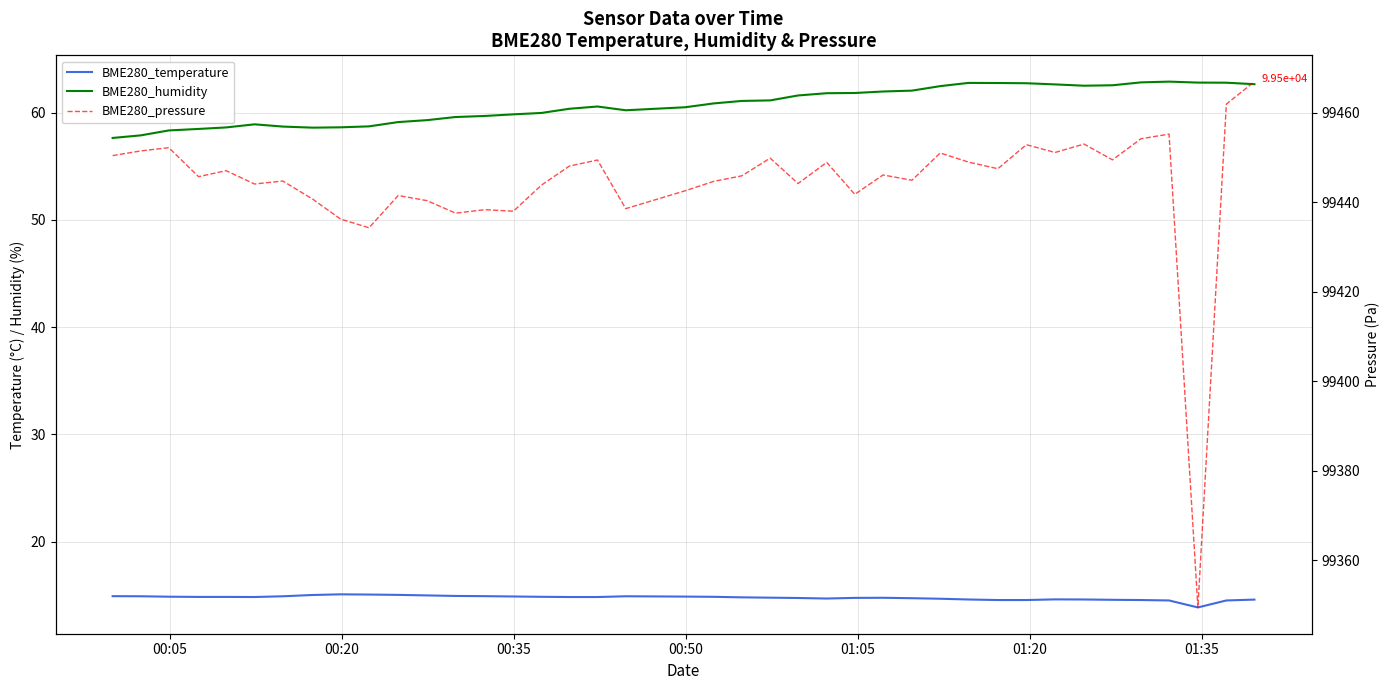

Is the value of BME280_temperature at 24 greater than the value of BME280_pressure at 26?

No